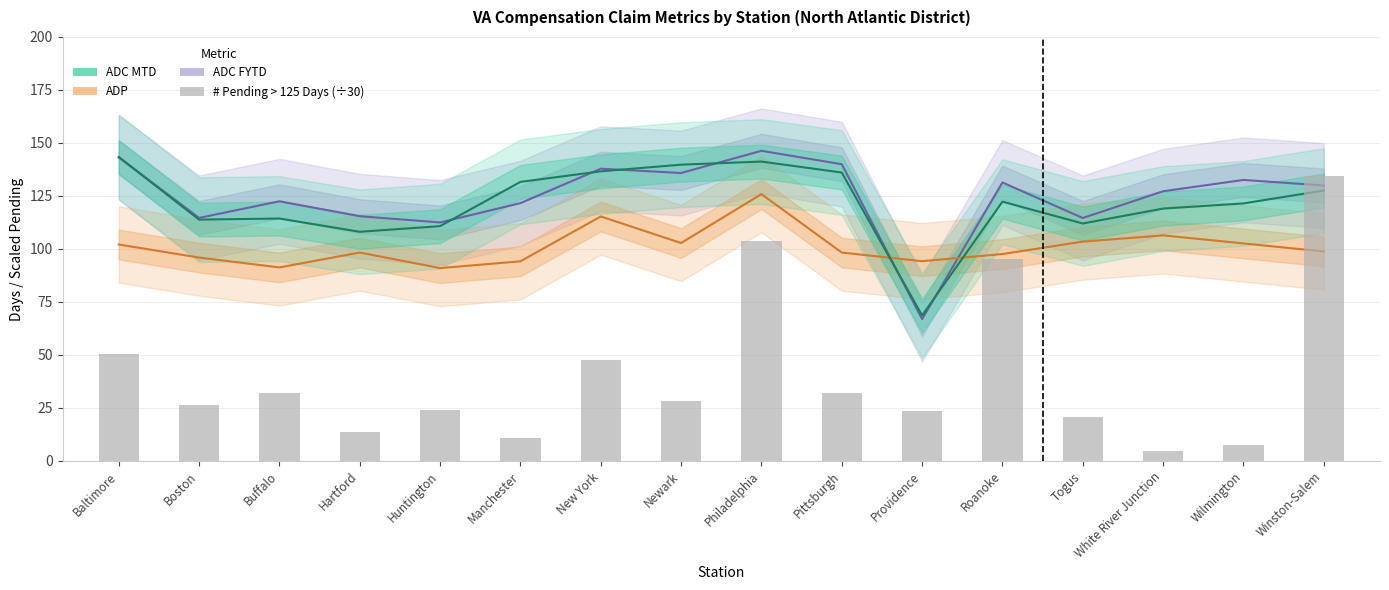

What is the total value across all series at Togus?

350.5